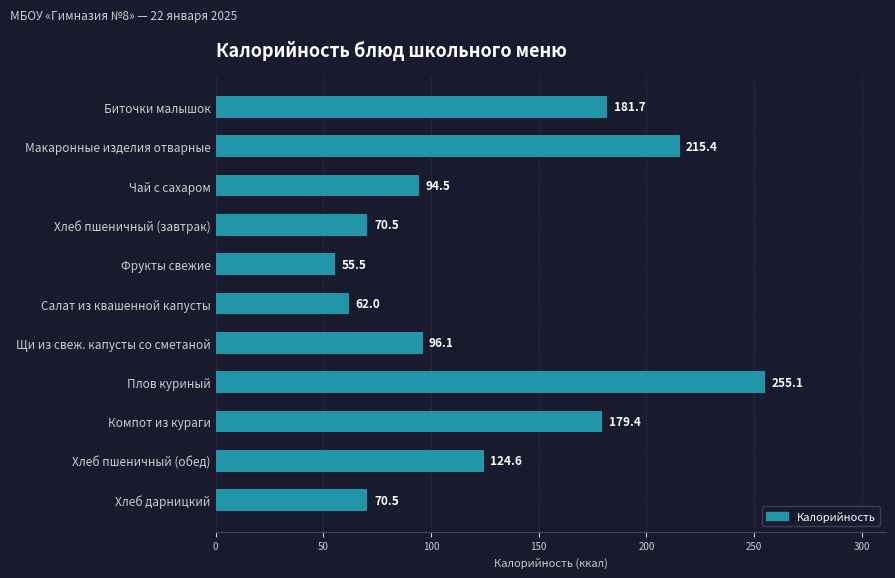

Which label corresponds to the largest value in the chart?

Плов куриный